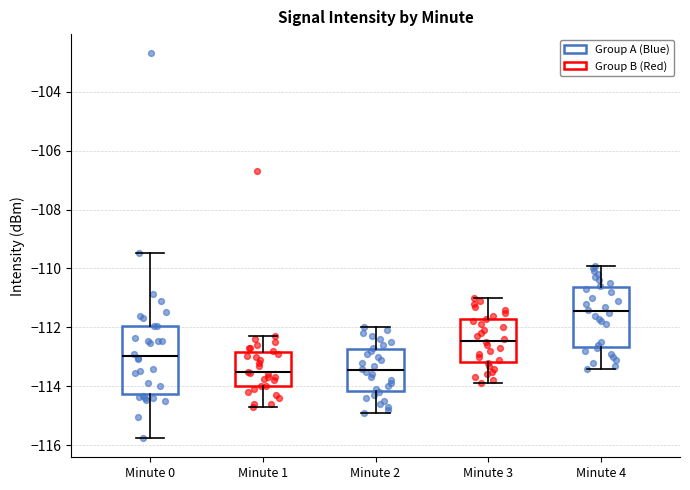

Reading left to right, transcribe this box plot: for each box, give where its median line is, the range the box spans, and where its two whiskers end, as read against the y-axis. The values are not printed on the chart, so give them approximately, as read against the axis.

Minute 0: median -113.0, box -114.2 to -112.0, whiskers -115.8 to -109.4
Minute 1: median -113.6, box -114.0 to -112.8, whiskers -114.6 to -112.2
Minute 2: median -113.4, box -114.2 to -112.8, whiskers -114.8 to -112.0
Minute 3: median -112.4, box -113.2 to -111.8, whiskers -113.8 to -111.0
Minute 4: median -111.4, box -112.6 to -110.6, whiskers -113.4 to -109.8